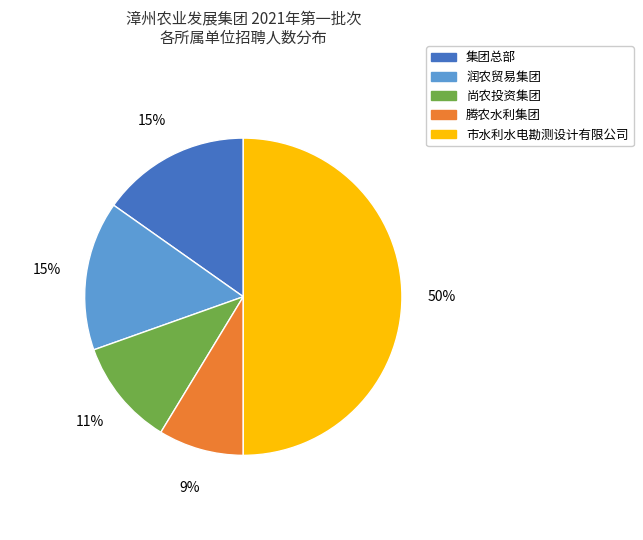

Do 腾农水利集团 and 尚农投资集团 together represent more than half of the pie?

No